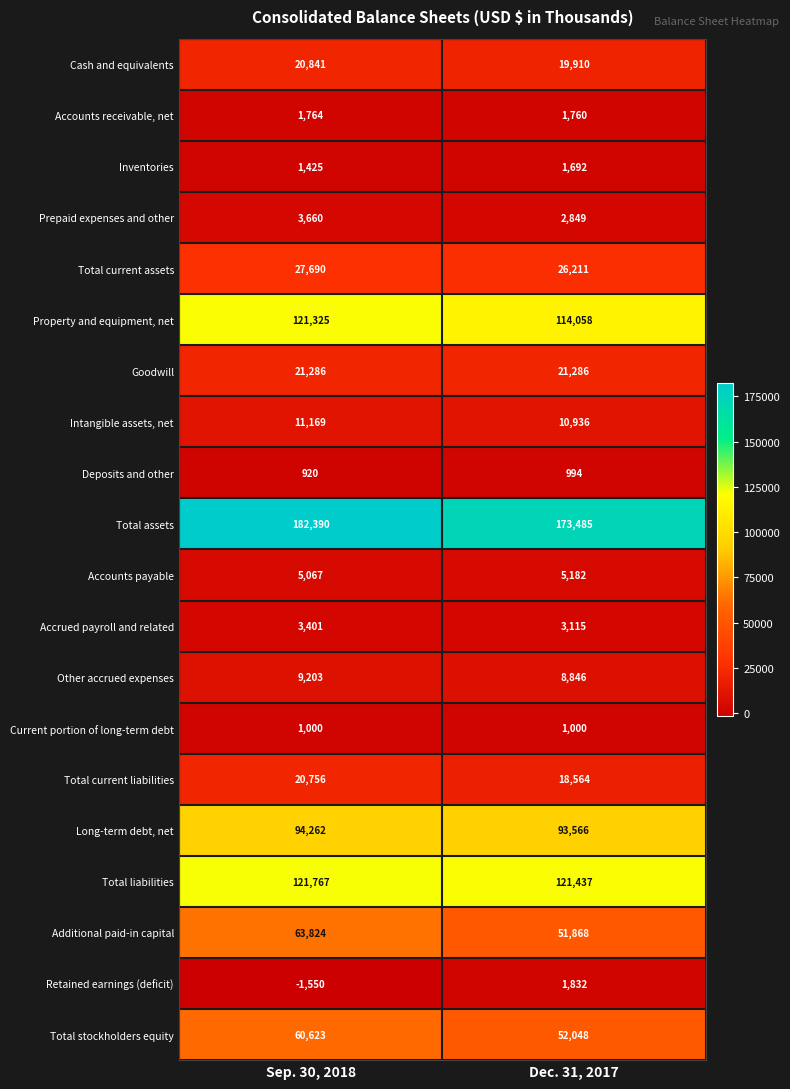

True or false: Prepaid expenses and other has a value of 5835 at Sep. 30, 2018.

False